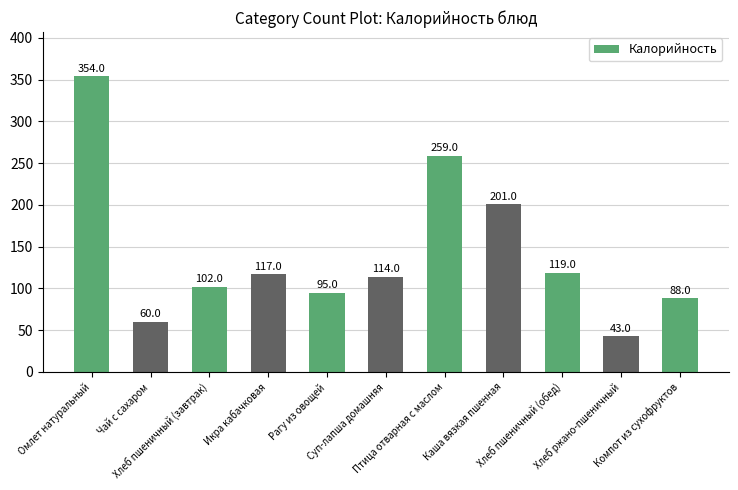

Reading left to right, list all the values displayed in this chart.

Омлет натуральный=354	Чай с сахаром=60	Хлеб пшеничный (завтрак)=102	Икра кабачковая=117	Рагу из овощей=95	Суп-лапша домашняя=114	Птица отварная с маслом=259	Каша вязкая пшенная=201	Хлеб пшеничный (обед)=119	Хлеб ржано-пшеничный=43	Компот из сухофруктов=88